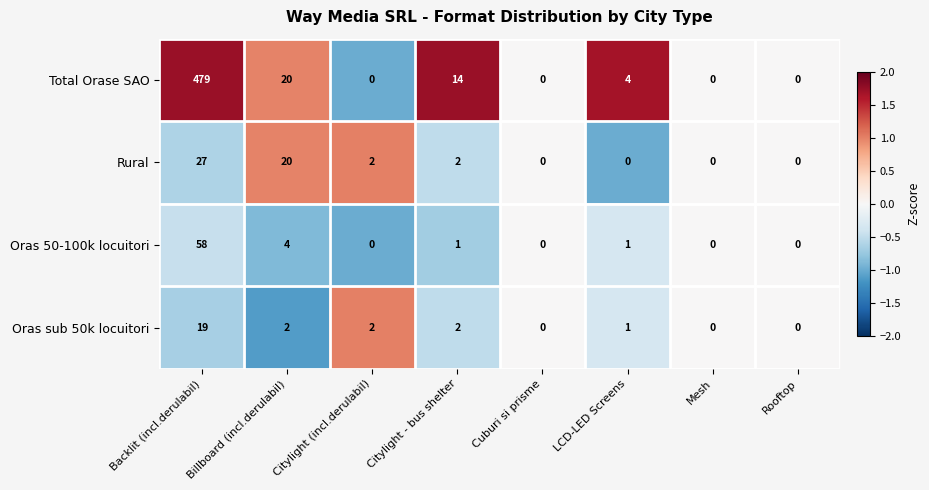

Which series has the largest range (max minus min)?

Total Orase SAO